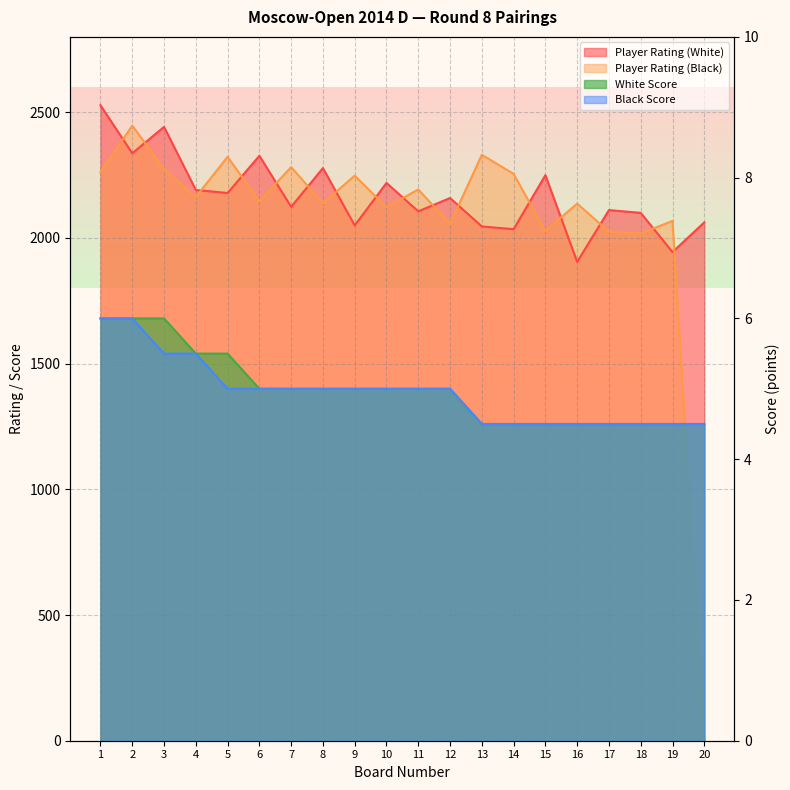

Reading left to right, extract all data points from this chart.

Player Rating (White): 2528.0	2337.0	2442.0	2191.0	2179.0	2327.0	2124.0	2278.0	2050.0	2219.0	2106.0	2159.0	2046.0	2035.0	2250.0	1905.0	2111.0	2100.0	1944.0	2062.0
Player Rating (Black): 2262.0	2447.0	2274.0	2163.0	2323.0	2146.0	2282.0	2138.0	2248.0	2123.0	2193.0	2056.0	2331.0	2255.0	2028.0	2137.0	2025.0	2018.0	2068.0	0.0
White Score: 6.0	6.0	6.0	5.5	5.5	5.0	5.0	5.0	5.0	5.0	5.0	5.0	4.5	4.5	4.5	4.5	4.5	4.5	4.5	4.5
Black Score: 6.0	6.0	5.5	5.5	5.0	5.0	5.0	5.0	5.0	5.0	5.0	5.0	4.5	4.5	4.5	4.5	4.5	4.5	4.5	4.5